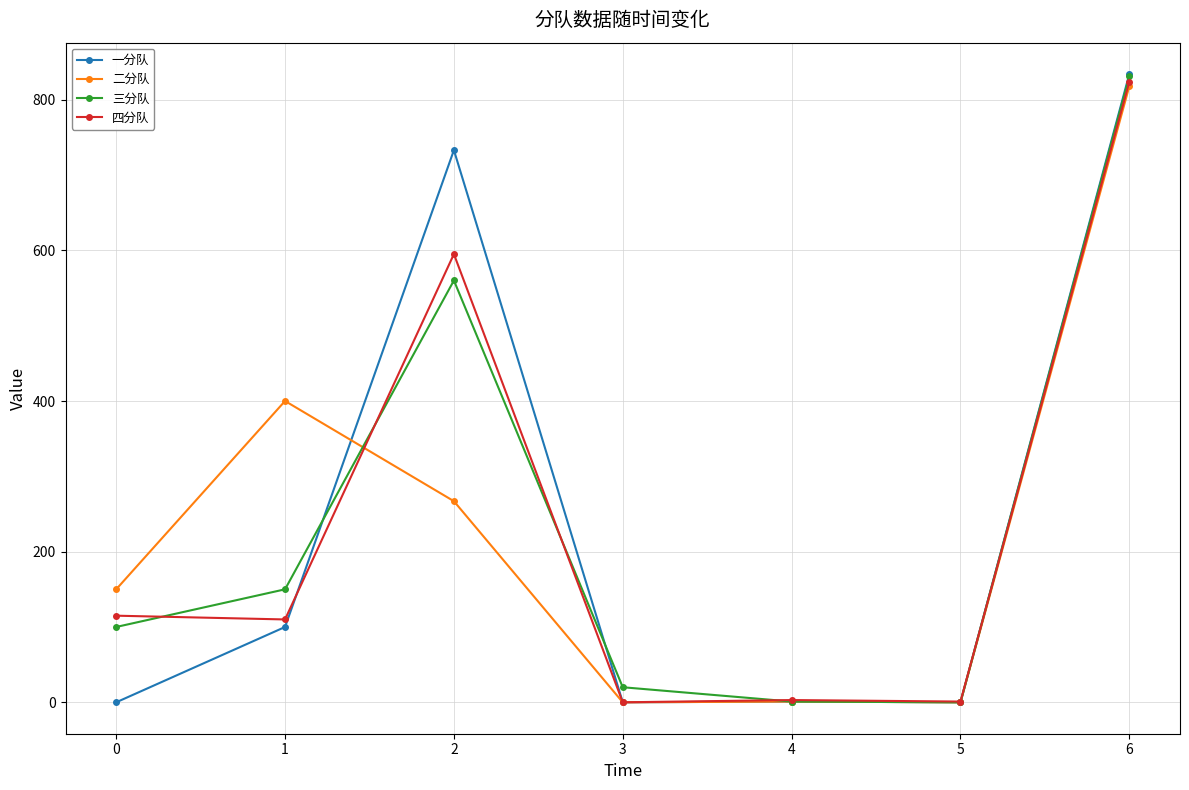

How many distinct data groups are displayed?

4